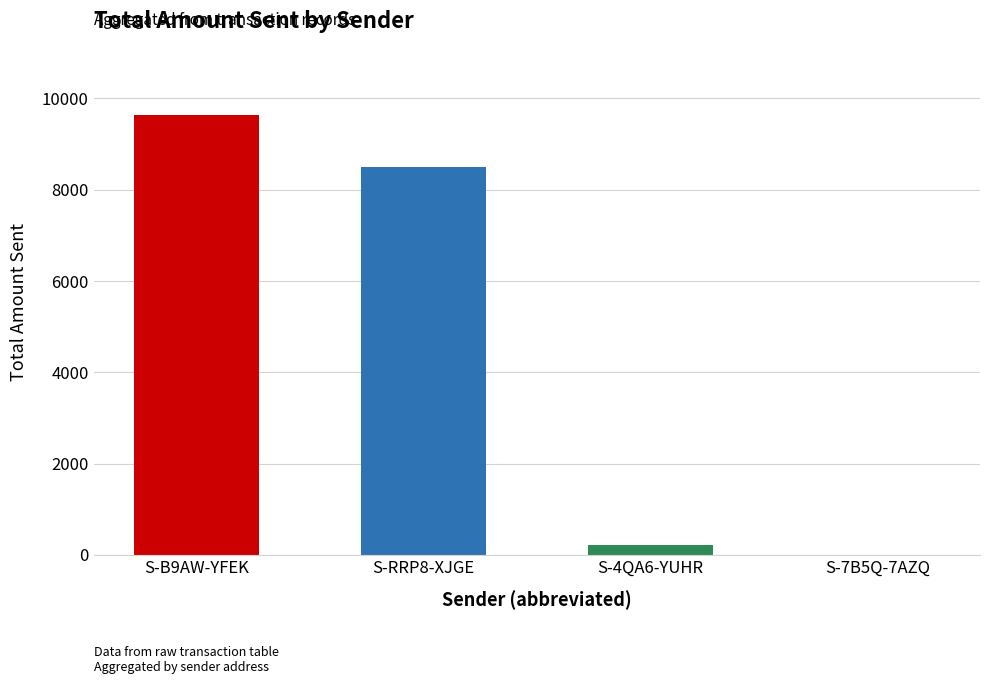

At which label is the value closest to 4822?

S-RRP8-XJGE